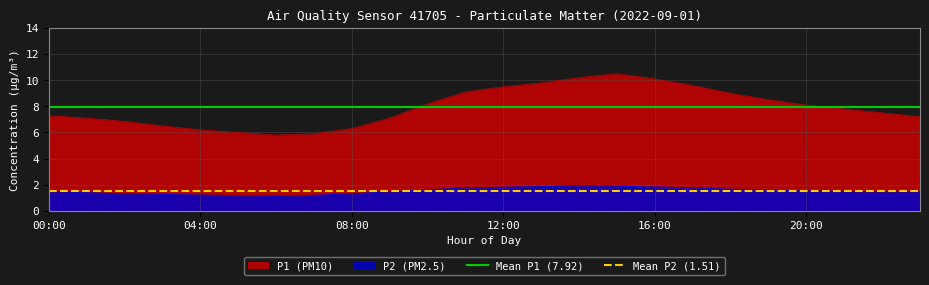

How many lines are shown in the chart?

2